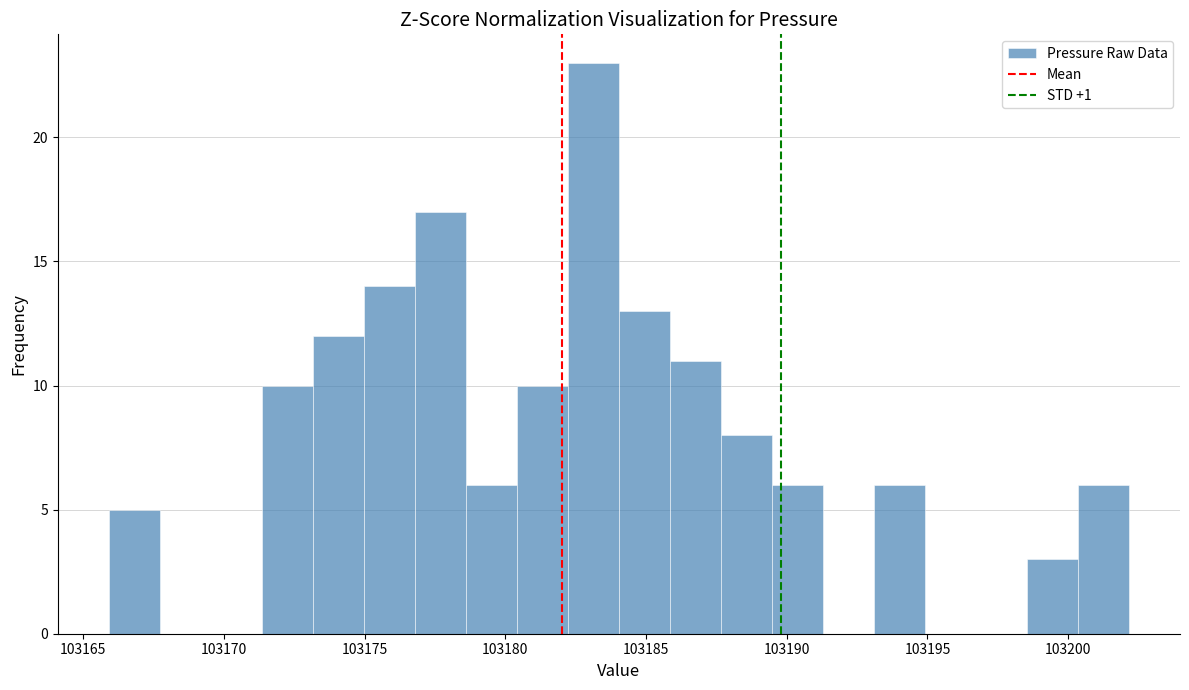

Read against the x-axis, roughly where is the centre of the tallest bar?

103183.0